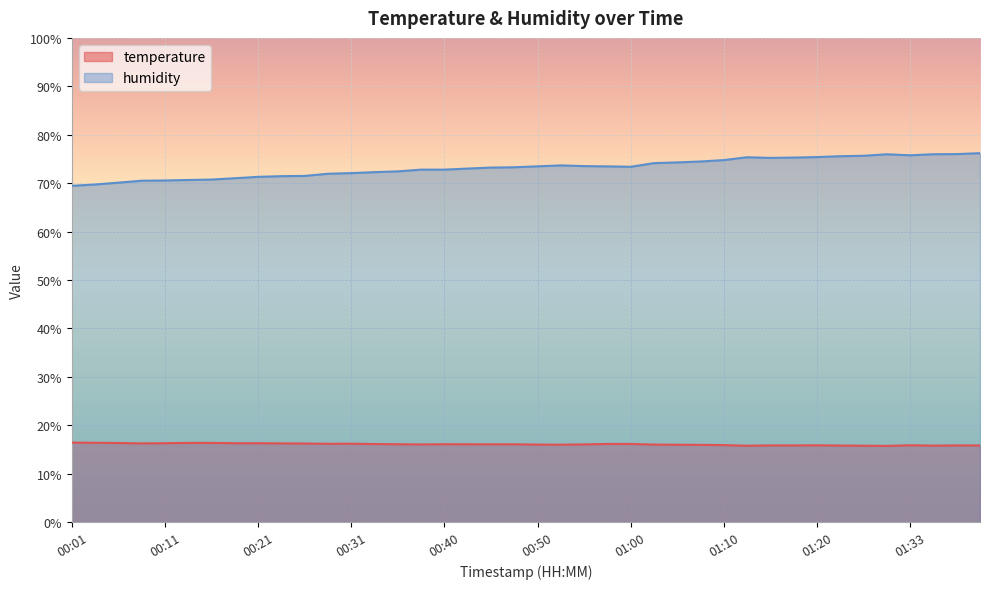

What is the difference between the humidity values at 01:13 and 00:21?

4.0